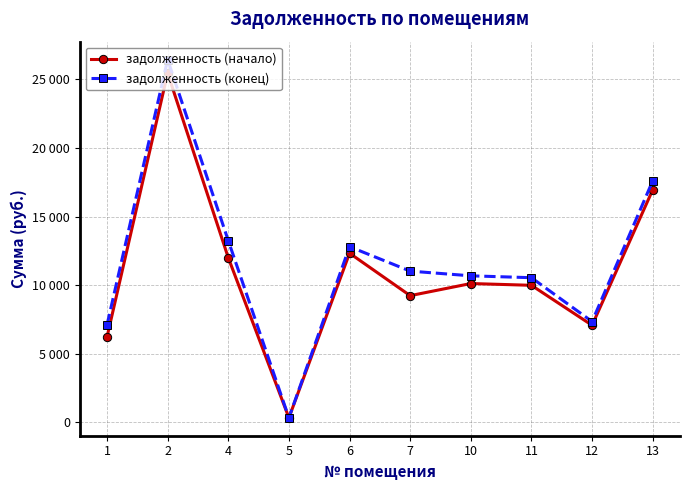

At 2, list the series in order from largest to smallest.

задолженность (конец), задолженность (начало)